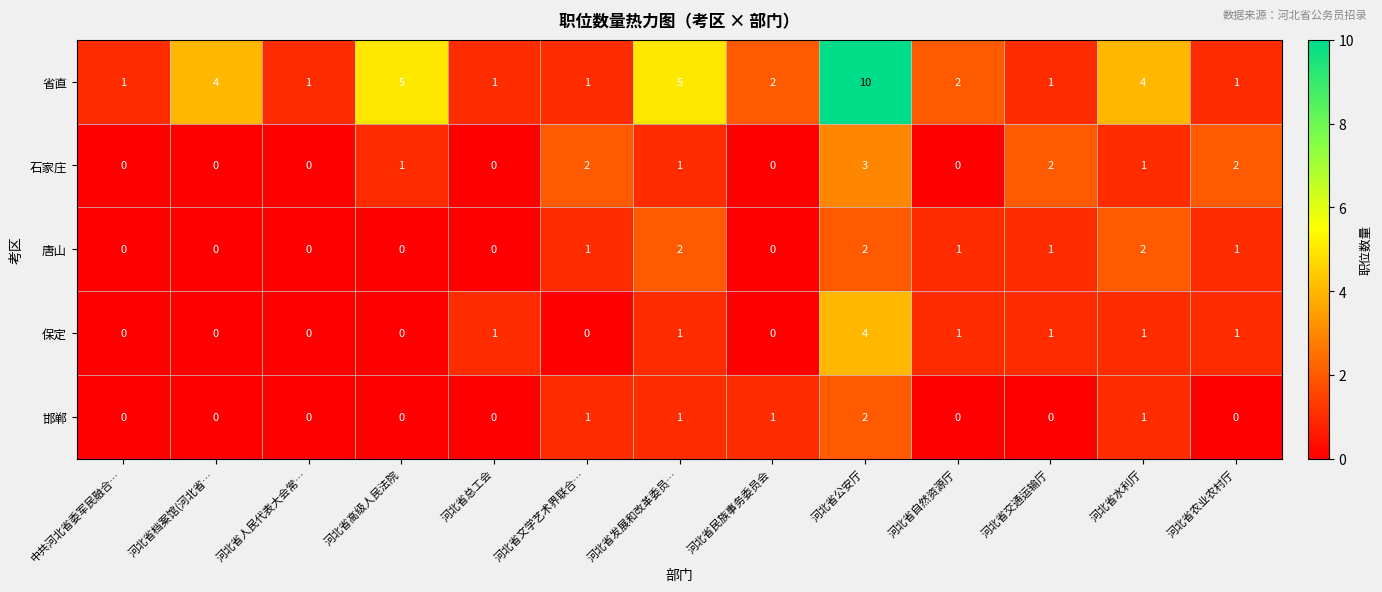

What value does the 省直 series have at 河北省发展和改革委员…?

5